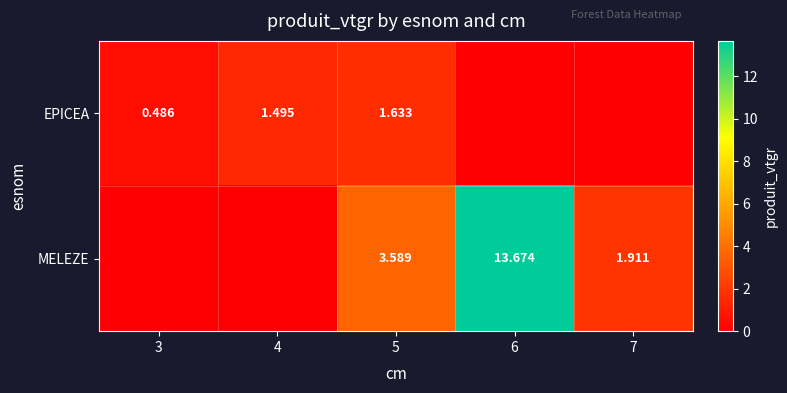

Which has a higher value, 3 or 6?

3